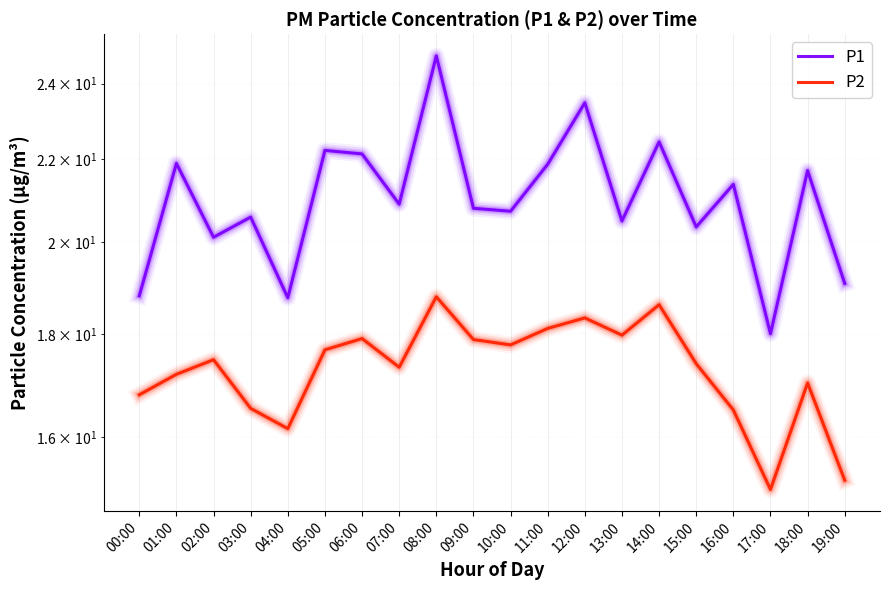

List the series in order of their peak value, highest first.

P1, P2